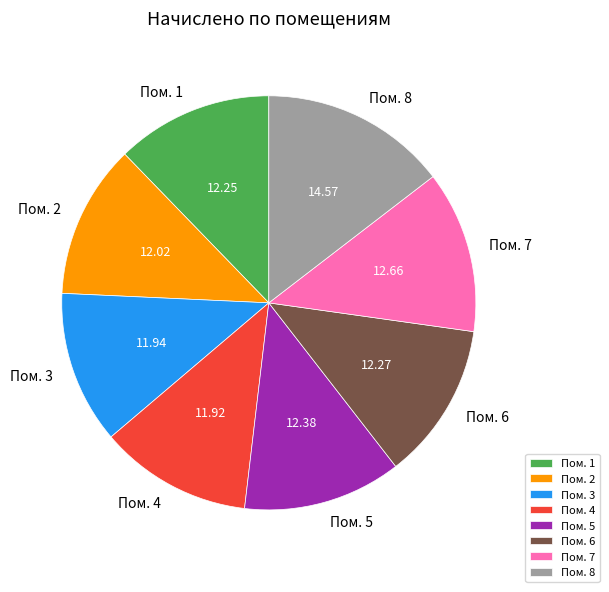

Count the number of slices in the pie.

8